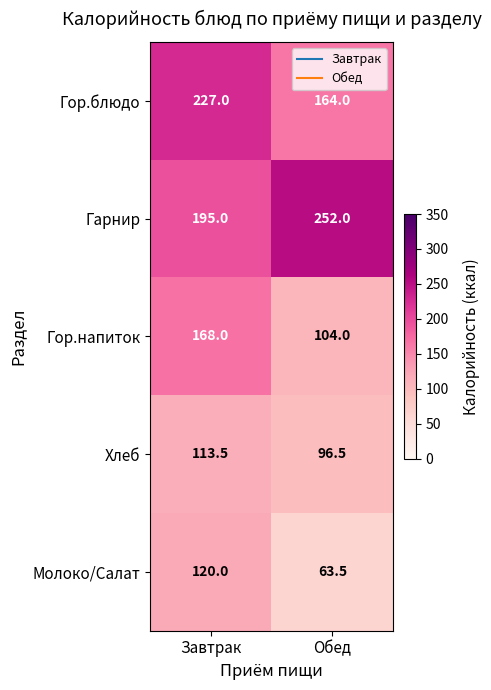

Reading left to right, list all the values displayed in this chart.

Гор.блюдо: 227.0	164.0
Гарнир: 195.0	252.0
Гор.напиток: 168.0	104.0
Хлеб: 113.5	96.5
Молоко/Салат: 120.0	63.5